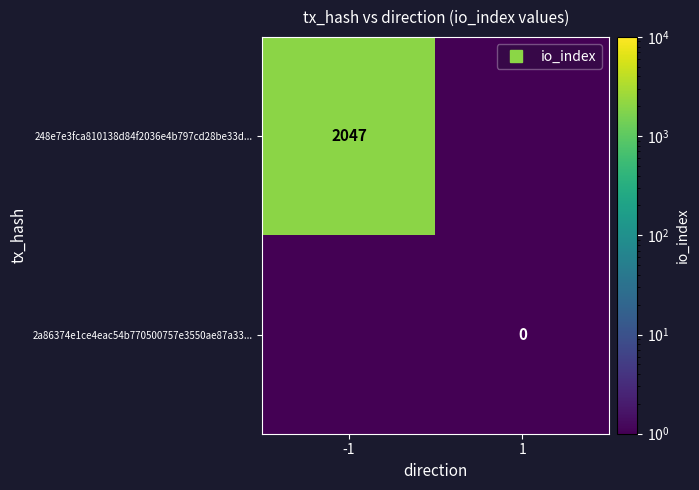

Is the value of 248e7e3fca810138d84f2036e4b797cd28be33d... at 1 greater than the value of 2a86374e1ce4eac54b770500757e3550ae87a33... at -1?

No